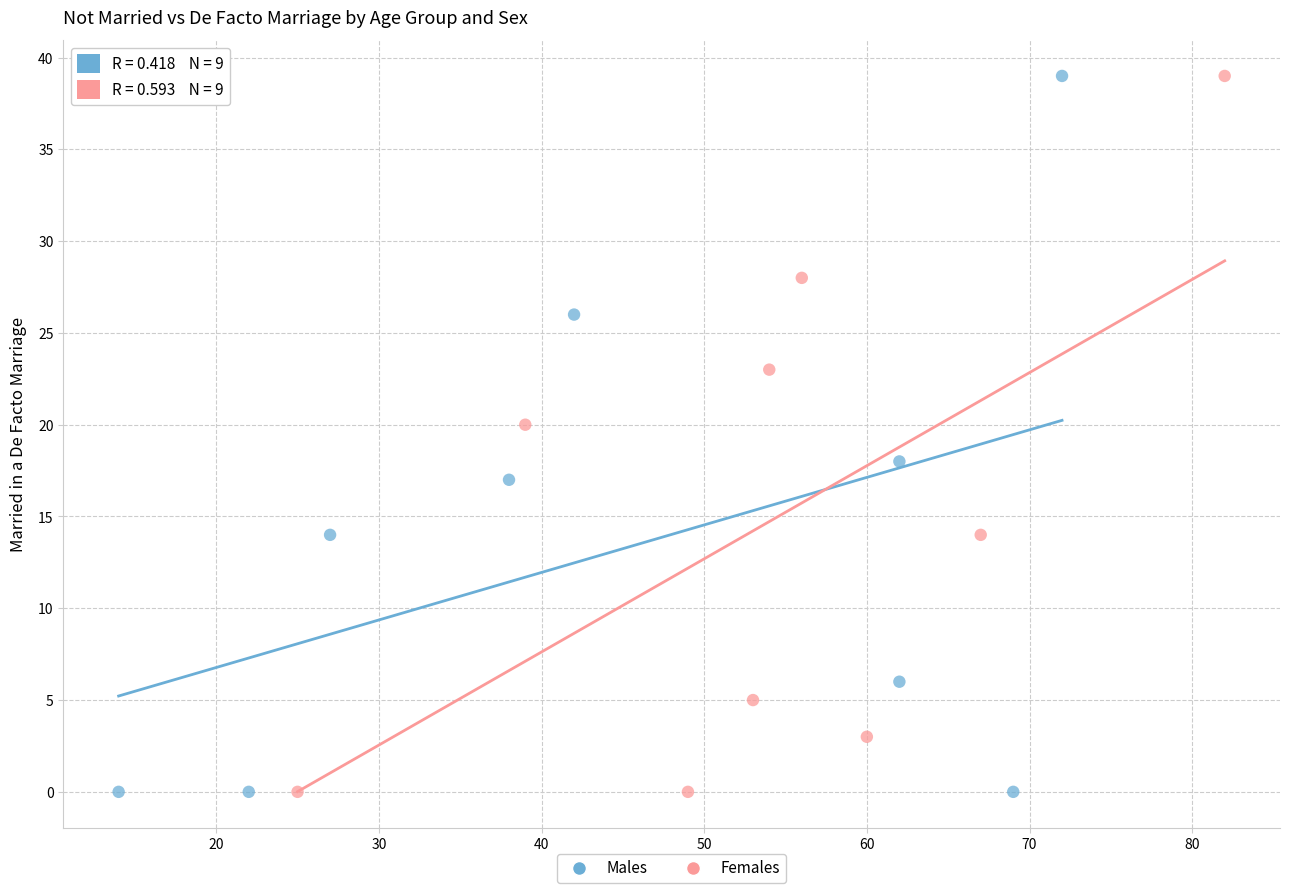

What are all the series names shown in the legend?

Males, Females